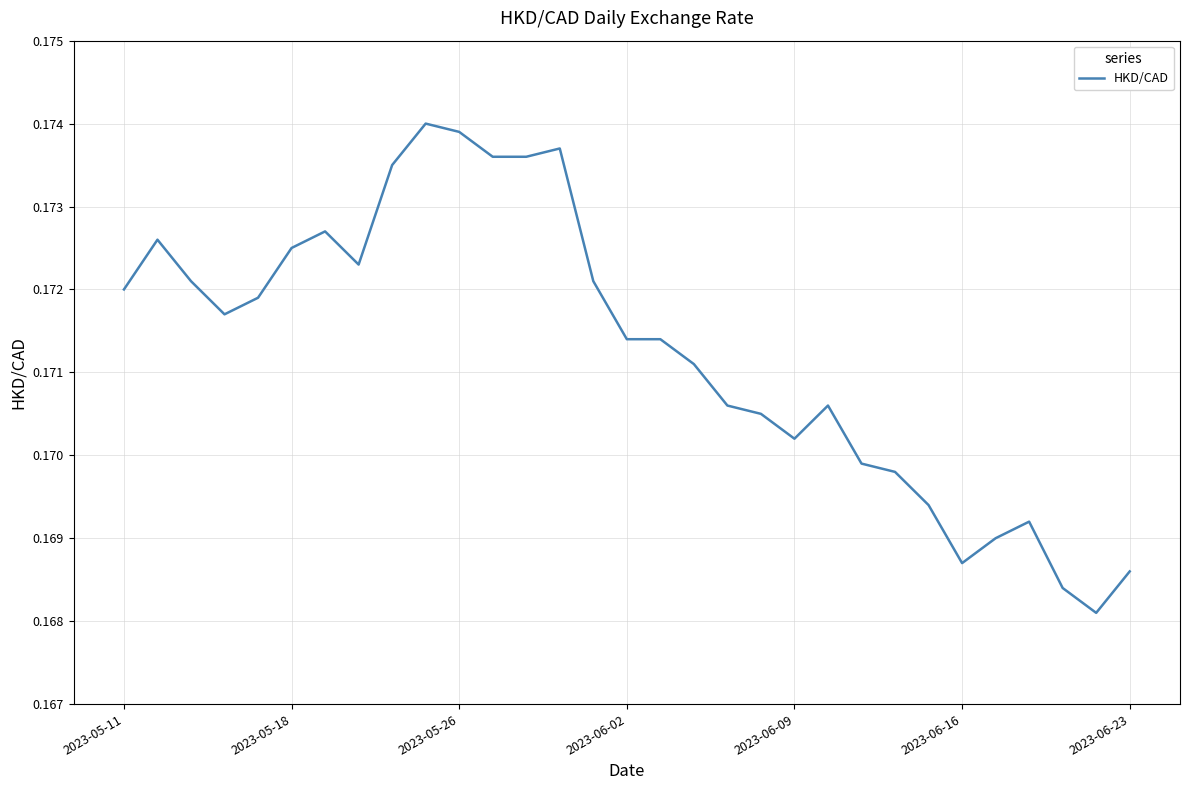

How many interior local peaks (higher than both neighbors) does the data have?

6